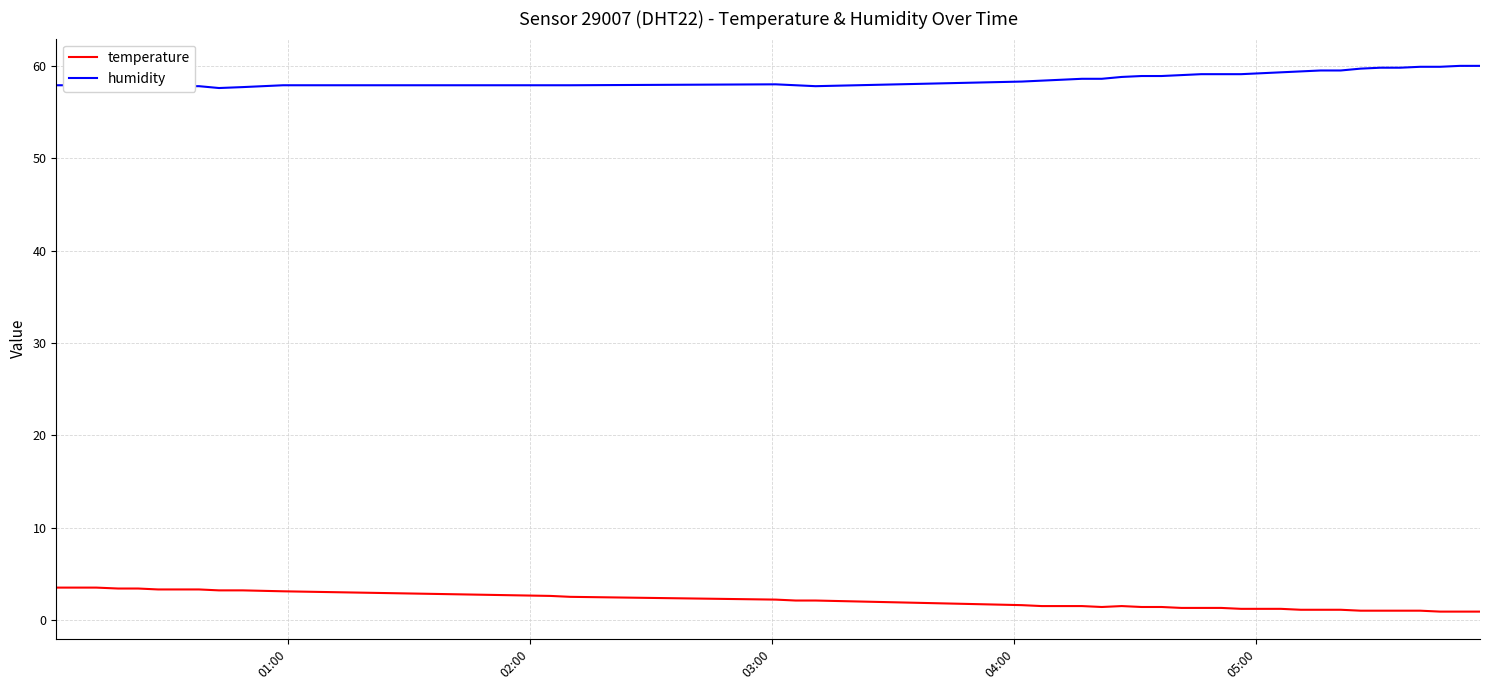

List the series in order of their peak value, lowest first.

temperature, humidity